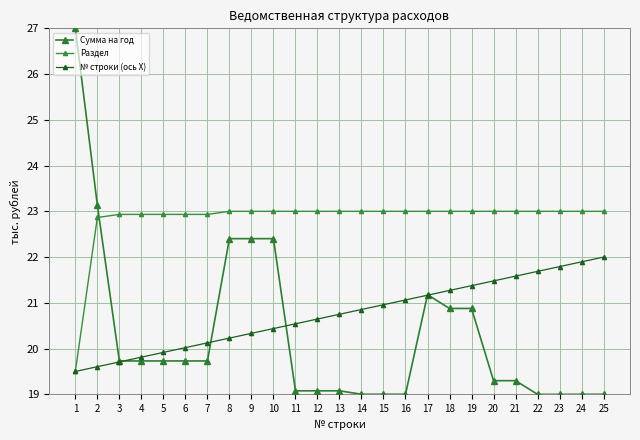

Does the chart have visible grid lines?

Yes